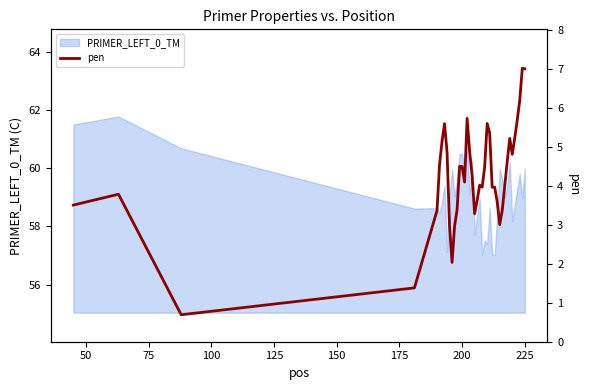

Reading left to right, transcribe all the data shown in this chart.

3.5	3.8	0.7	1.4	3.4	4.5	5.1	5.6	4.9	3.0	2.0	3.0	3.4	4.5	4.5	4.1	5.7	4.9	4.3	3.3	3.6	4.0	4.0	4.5	5.6	5.4	4.0	4.0	3.6	3.0	3.4	4.0	4.6	5.2	4.8	5.2	5.7	6.2	7.0	7.0